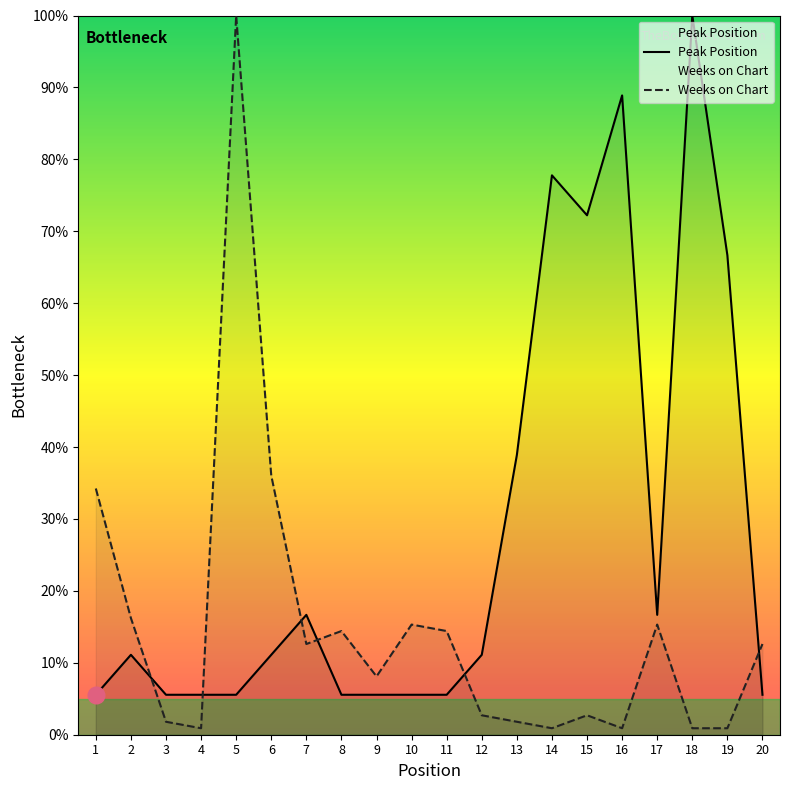

How many data points does each series have?

20